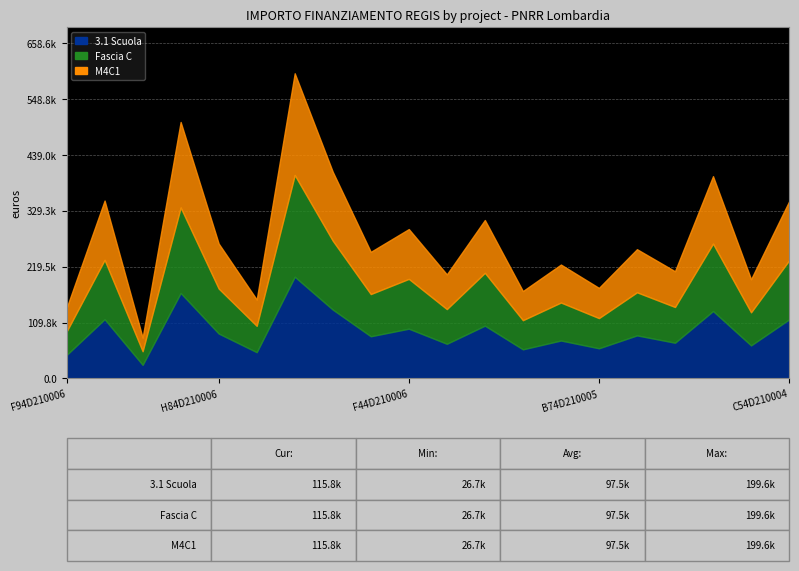

What is the sum of all 3.1 Scuola values?

1842045.2